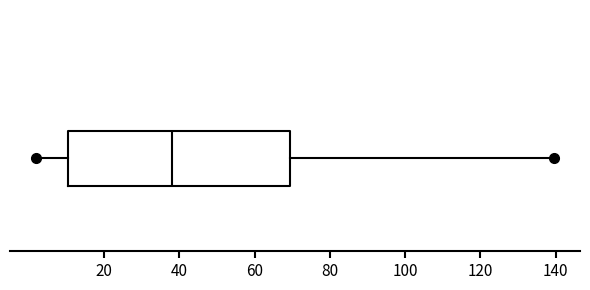

Read this box plot against the x-axis: the position of the median line, the range covered by the box, and the ends of both whiskers. The values are not printed on the chart, so give them approximately, as read against the axis.

median 38, box 10 to 70, whiskers 2 to 140